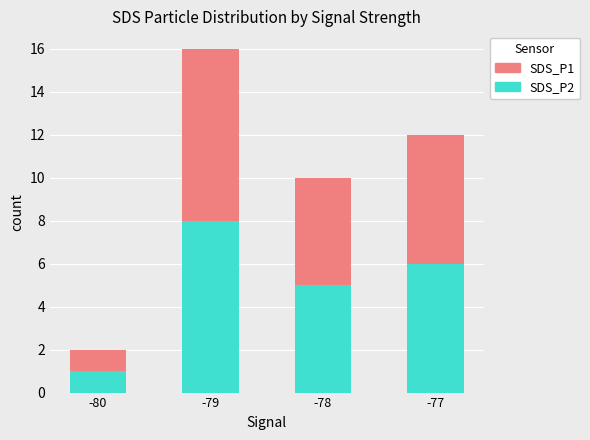

At which category is the sum across all series the highest?

-79